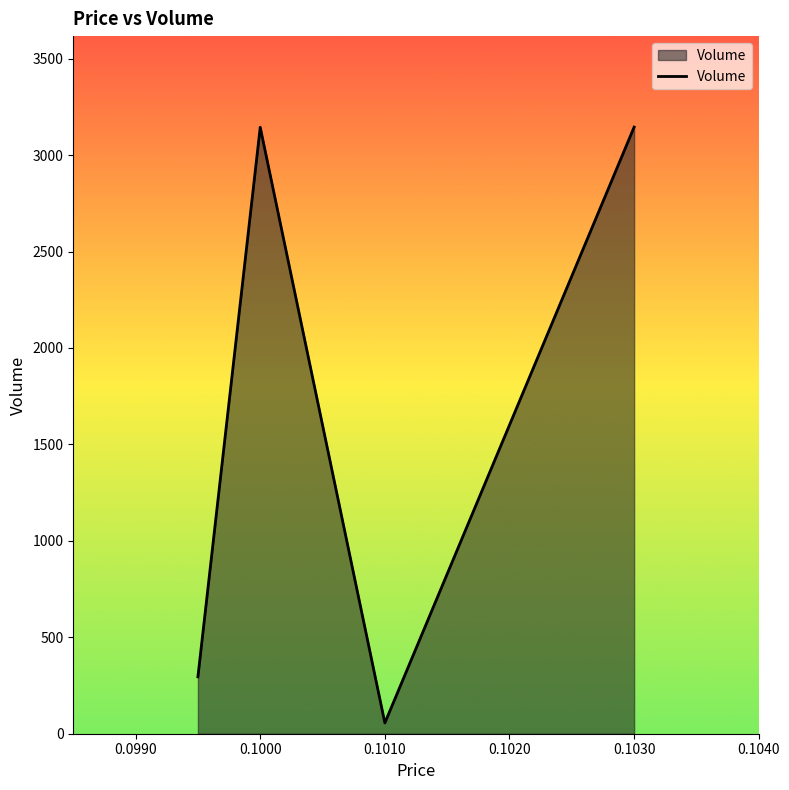

How many interior local peaks (higher than both neighbors) does the data have?

1